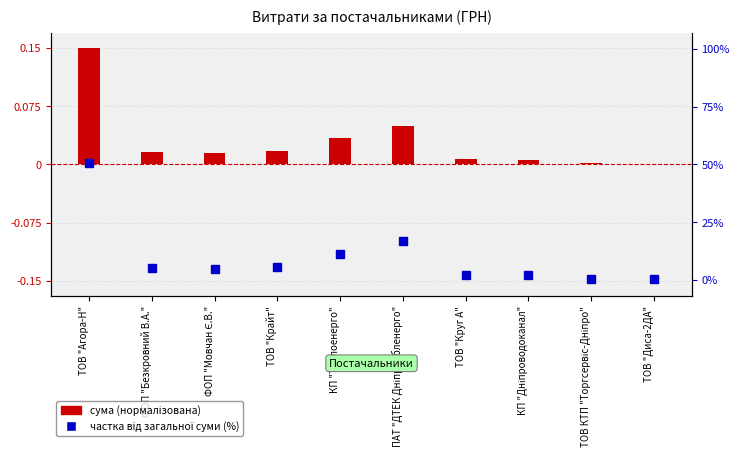

What are all the series names shown in the legend?

сума (нормалізована), частка від загальної суми (%)